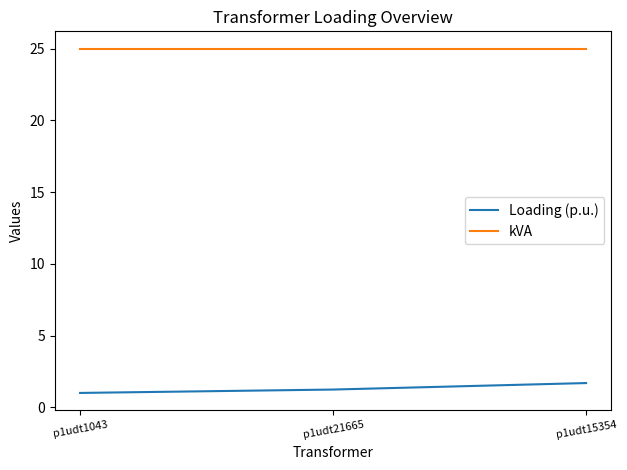

The value of kVA at p1udt15354 is 11.3. True or false?

False